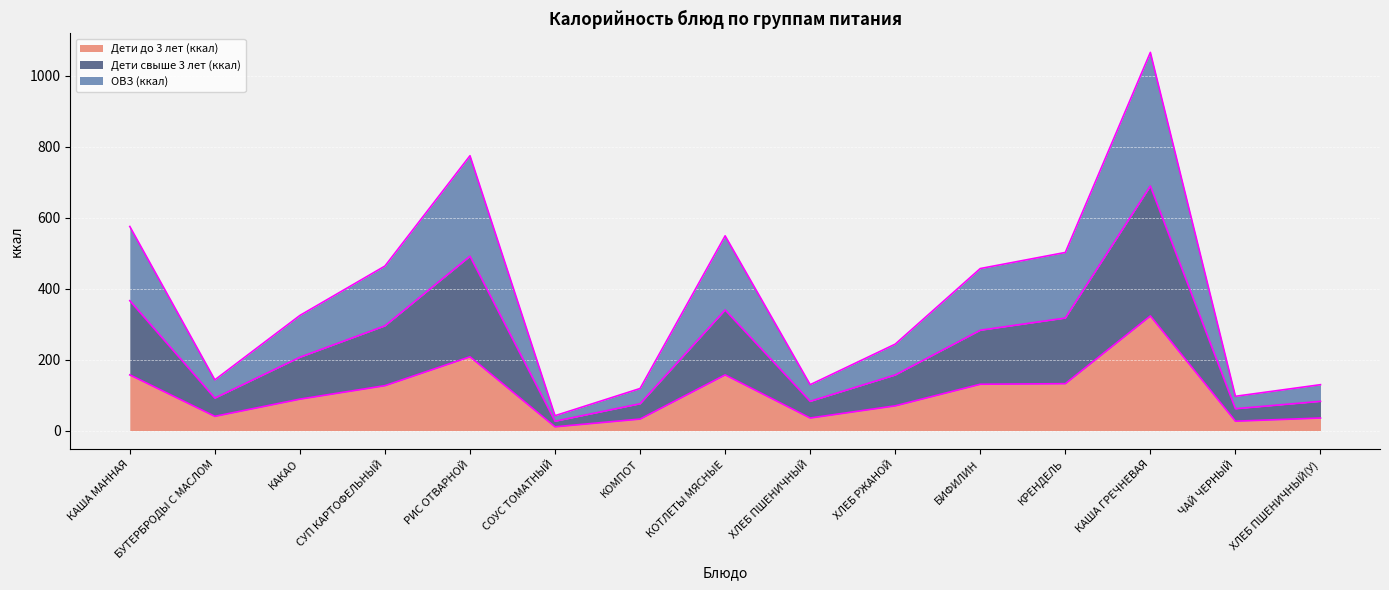

What is the smallest value displayed?

10.5